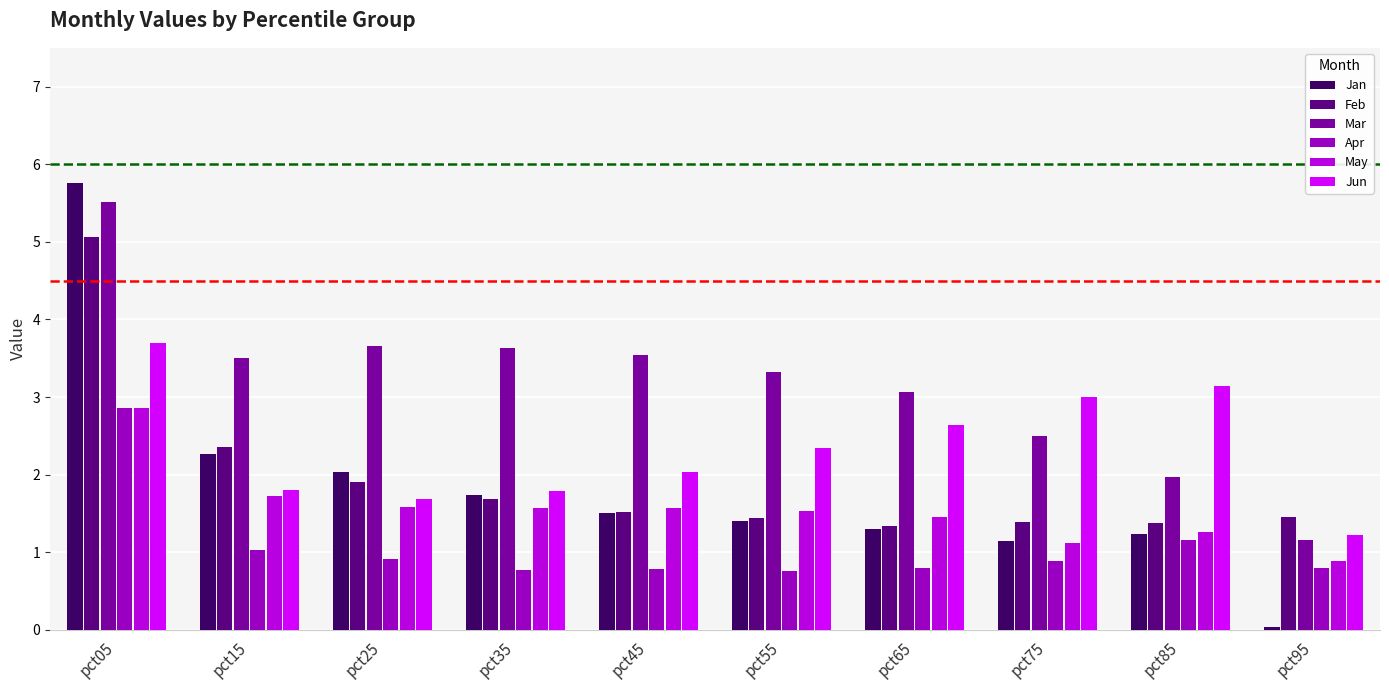

True or false: Apr has a value of 0.9 at pct75.

True